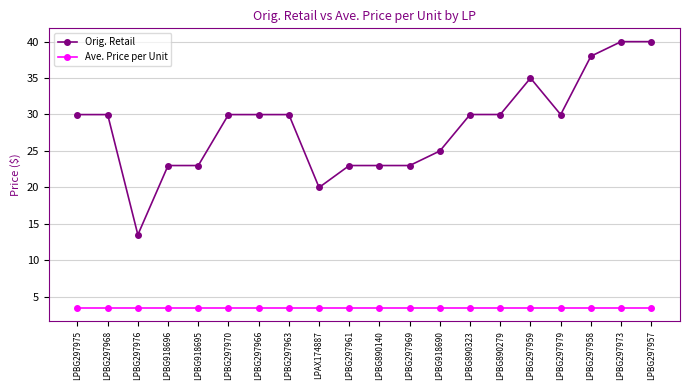

Reading left to right, extract all data points from this chart.

Orig. Retail: 30.0	30.0	13.5	23.0	23.0	30.0	30.0	30.0	20.0	23.0	23.0	23.0	25.0	30.0	30.0	35.0	30.0	38.0	40.0	40.0
Ave. Price per Unit: 3.5	3.5	3.5	3.5	3.5	3.5	3.5	3.5	3.5	3.5	3.5	3.5	3.5	3.5	3.5	3.5	3.5	3.5	3.5	3.5